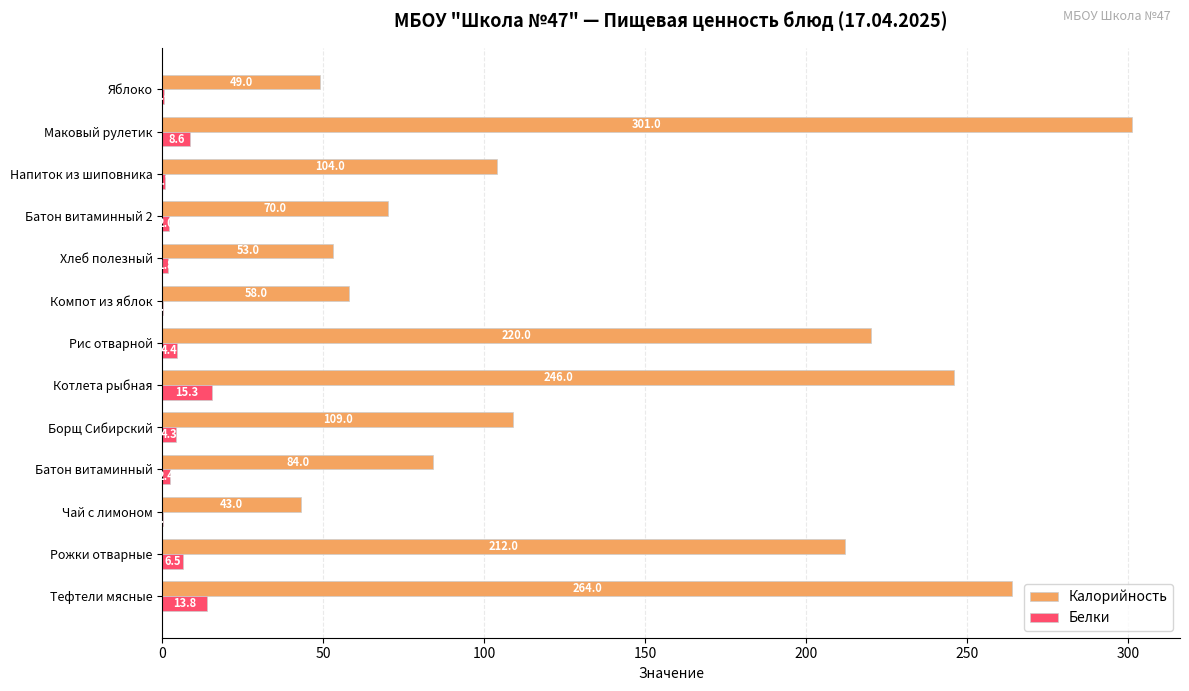

At which category is the sum across all series the highest?

Маковый рулетик